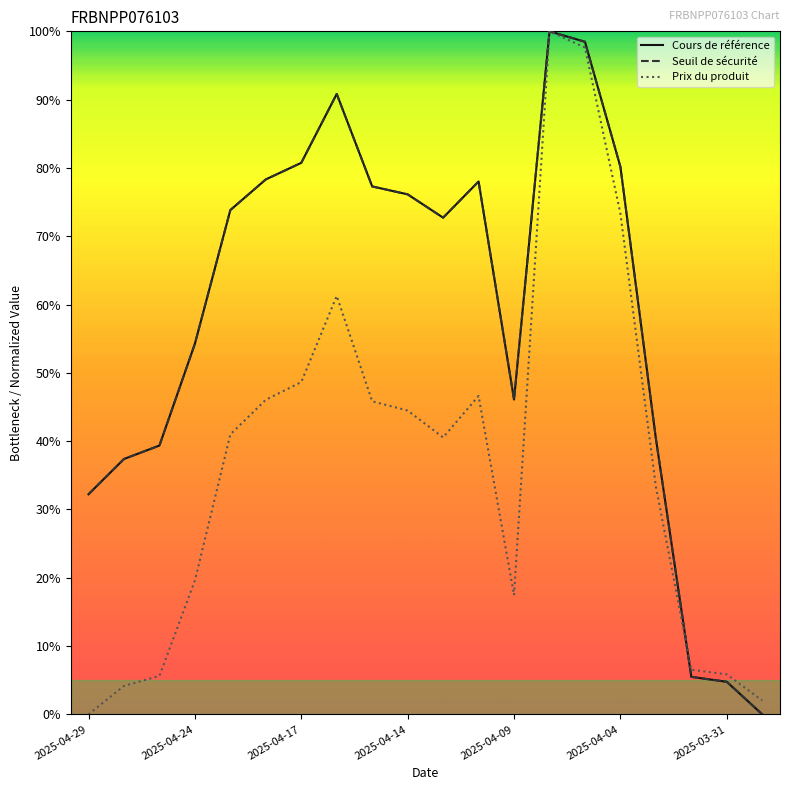

Where is the first local maximum for Seuil de sécurité?

7